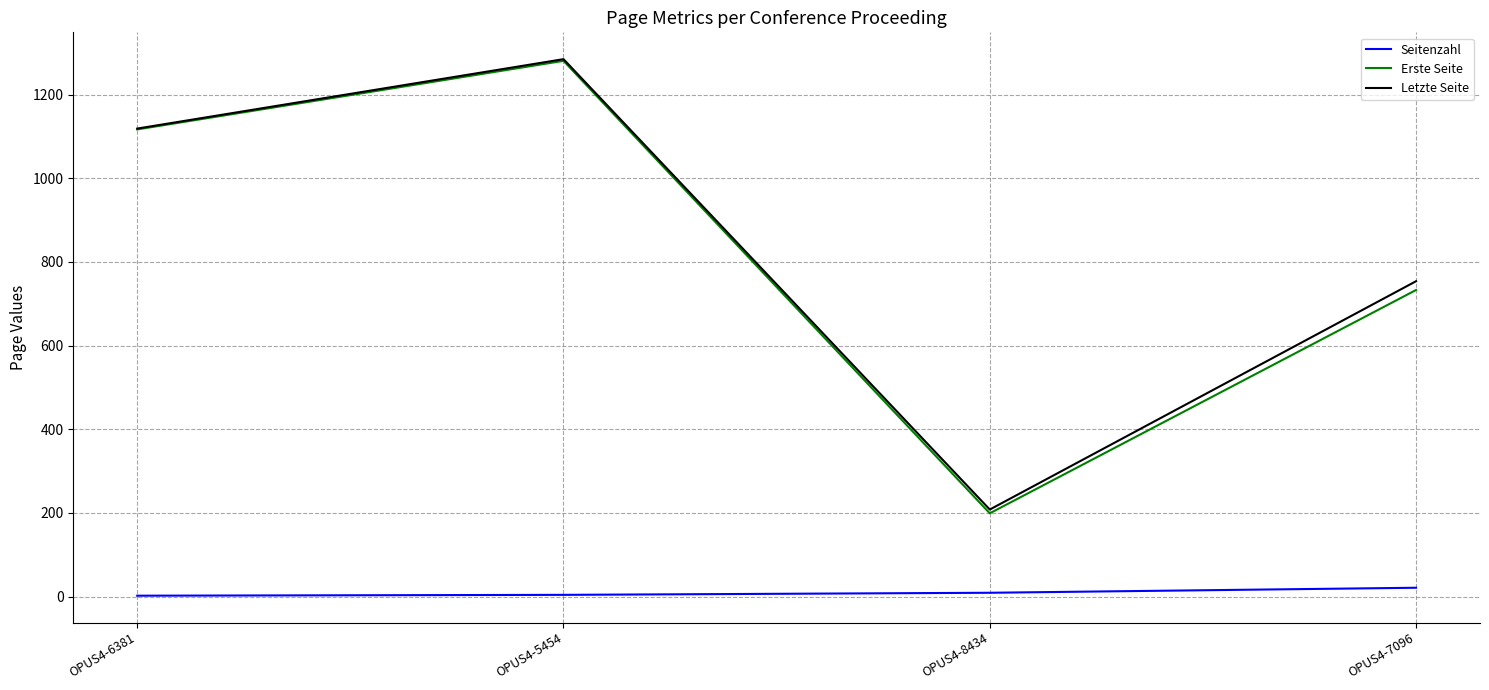

The value of Seitenzahl at OPUS4-5454 is 4. True or false?

True